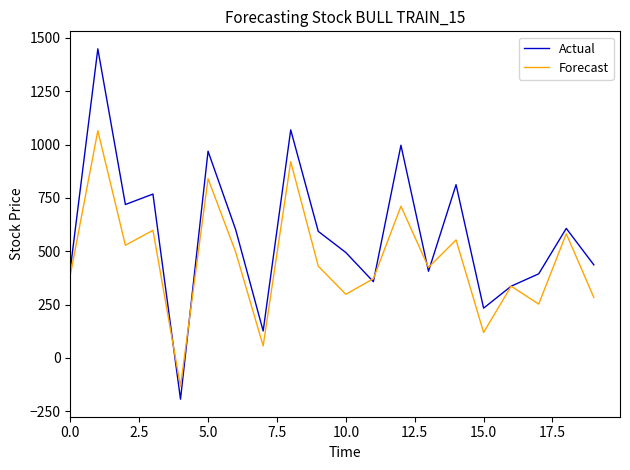

What is the smallest value displayed?

-194